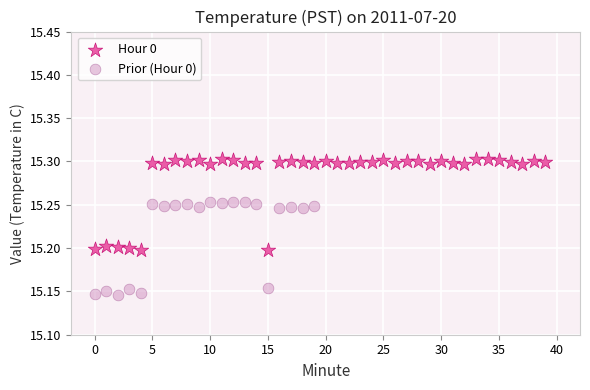

Which series reaches the maximum Y coordinate?

Hour 0